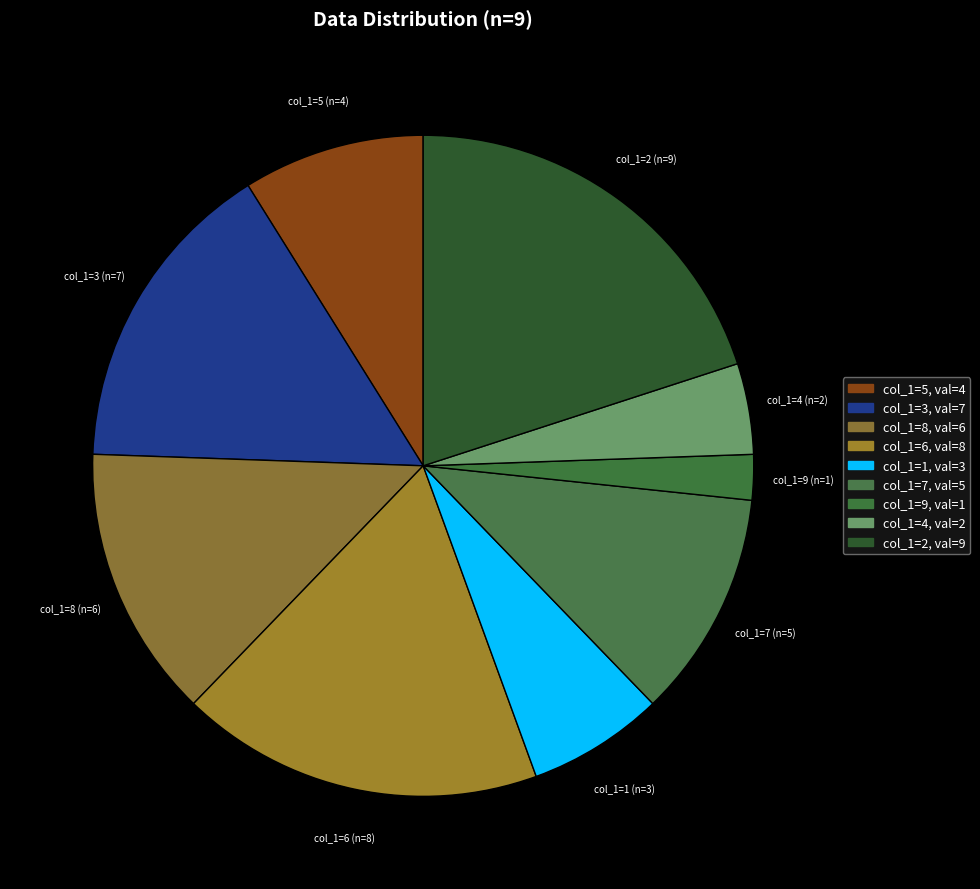

Is it true that col_1=9 is 26% of the pie?

False